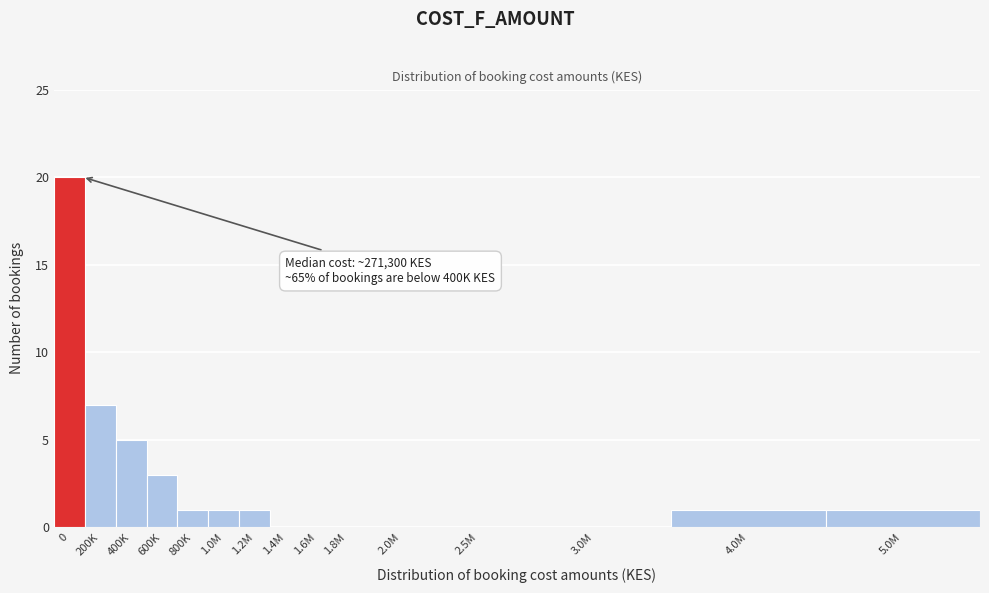

Reading right to left, transcribe all the data shown in this chart.

5.0M=1	4.0M=1	3.0M=0	2.5M=0	2.0M=0	1.8M=0	1.6M=0	1.4M=0	1.2M=1	1.0M=1	800K=1	600K=3	400K=5	200K=7	0=20